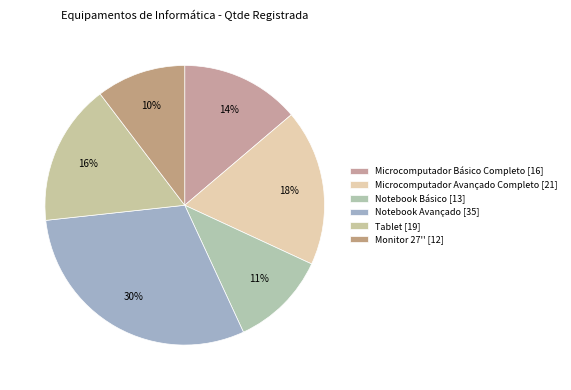

Count the number of slices in the pie.

6